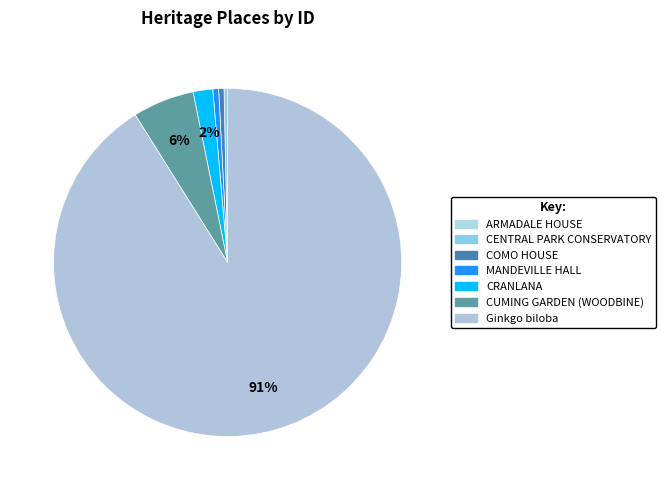

To the nearest percent, what is the difference between the CUMING GARDEN (WOODBINE) and CENTRAL PARK CONSERVATORY slice percentages?

5%